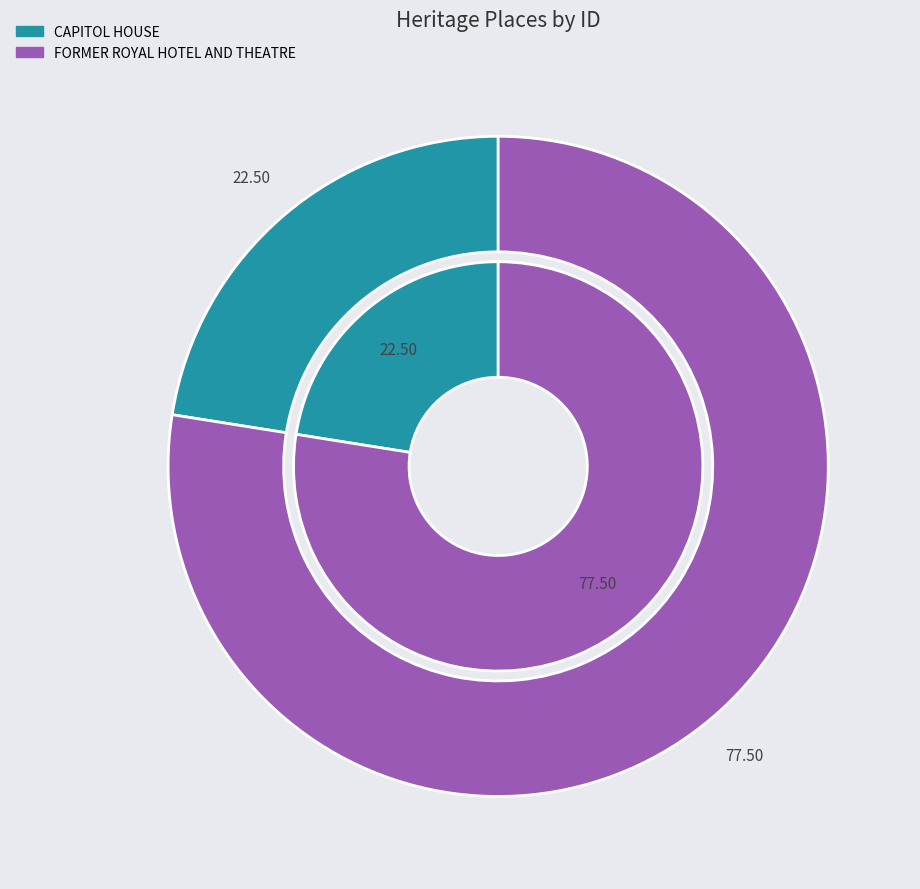

To the nearest percent, what is the combined percentage of CAPITOL HOUSE and FORMER ROYAL HOTEL AND THEATRE?

100%